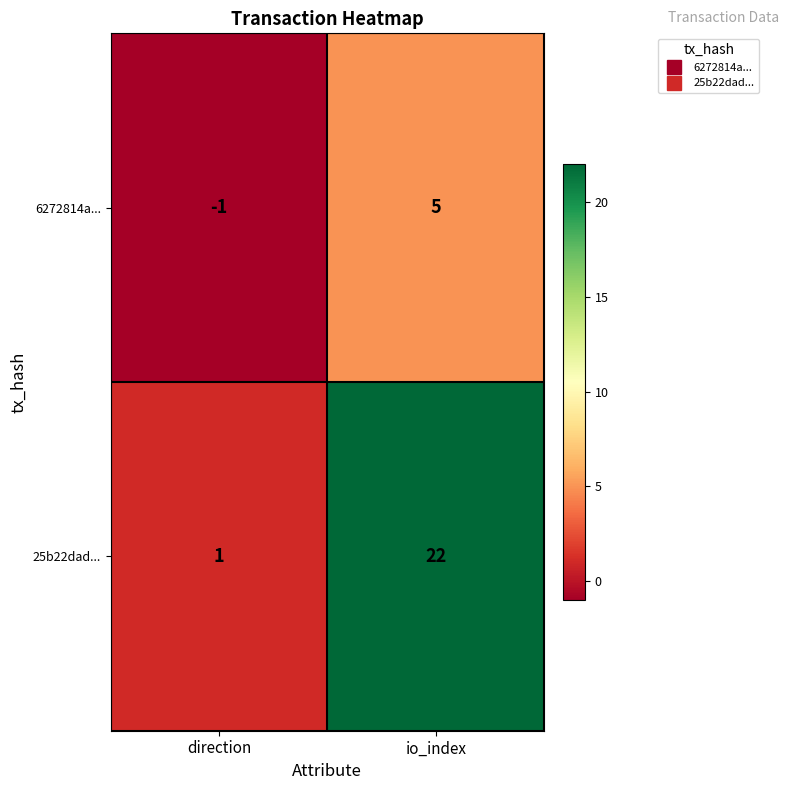

Rank the series at direction from lowest to highest value.

6272814a..., 25b22dad...